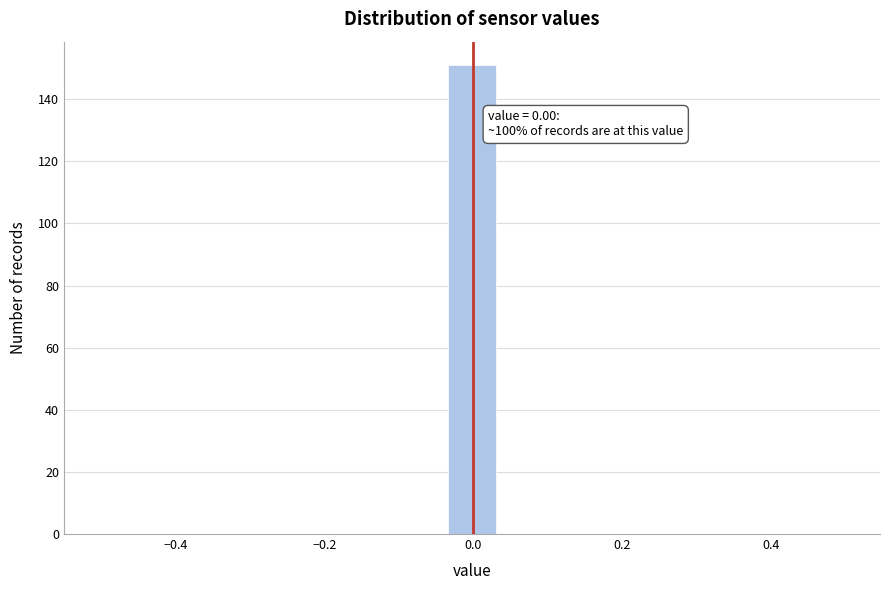

Read against the x-axis, roughly where is the centre of the tallest bar?

0.00